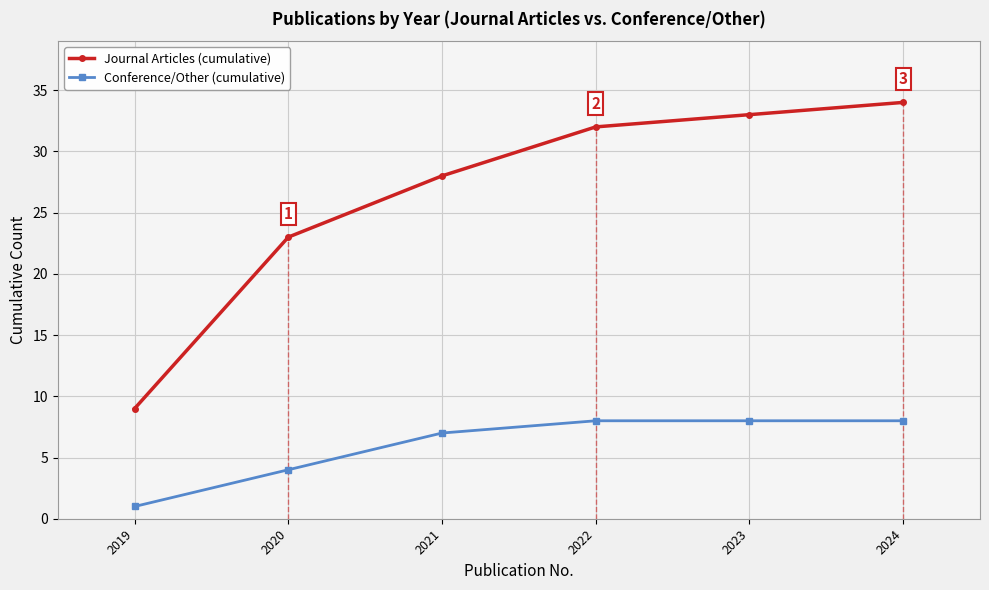

Which series changed the most between 2019 and 2022?

Journal Articles (cumulative)